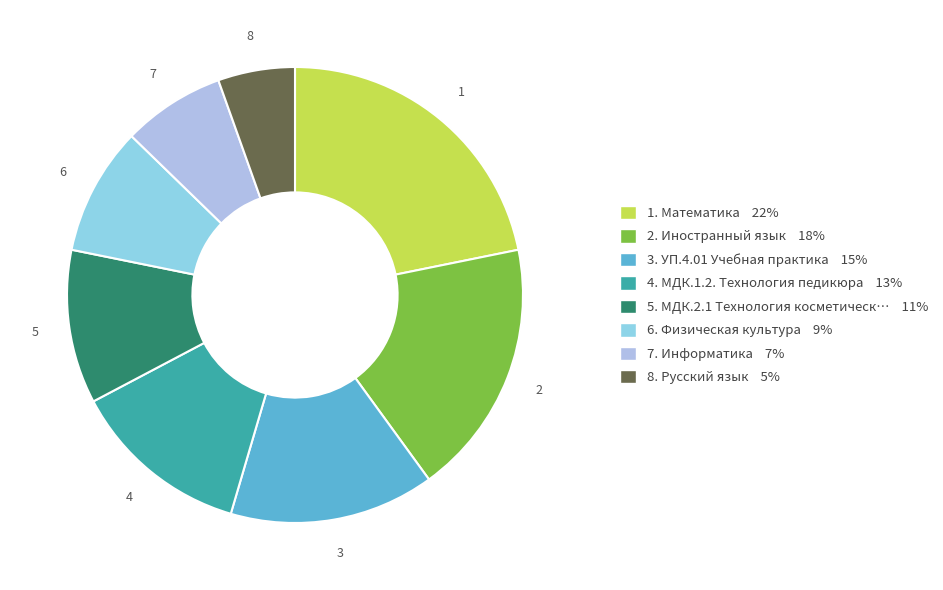

What is the largest slice in the pie chart?

1. Математика 22%